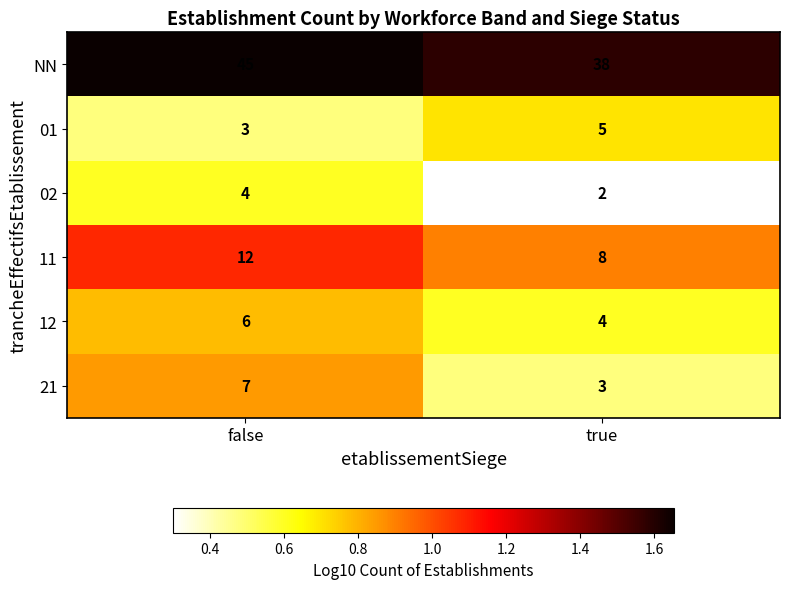

Reading left to right, what are all the values shown in this chart?

NN: 45	38
01: 3	5
02: 4	2
11: 12	8
12: 6	4
21: 7	3